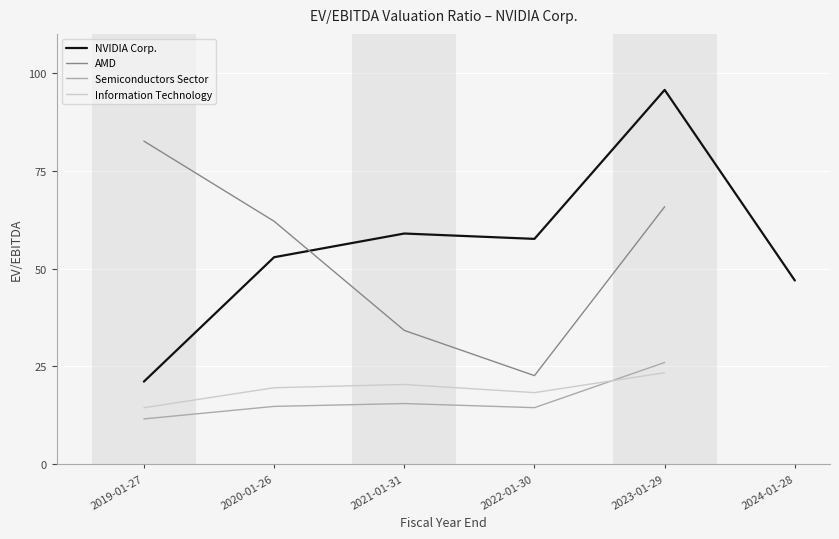

What is the minimum value shown in the chart?

11.6